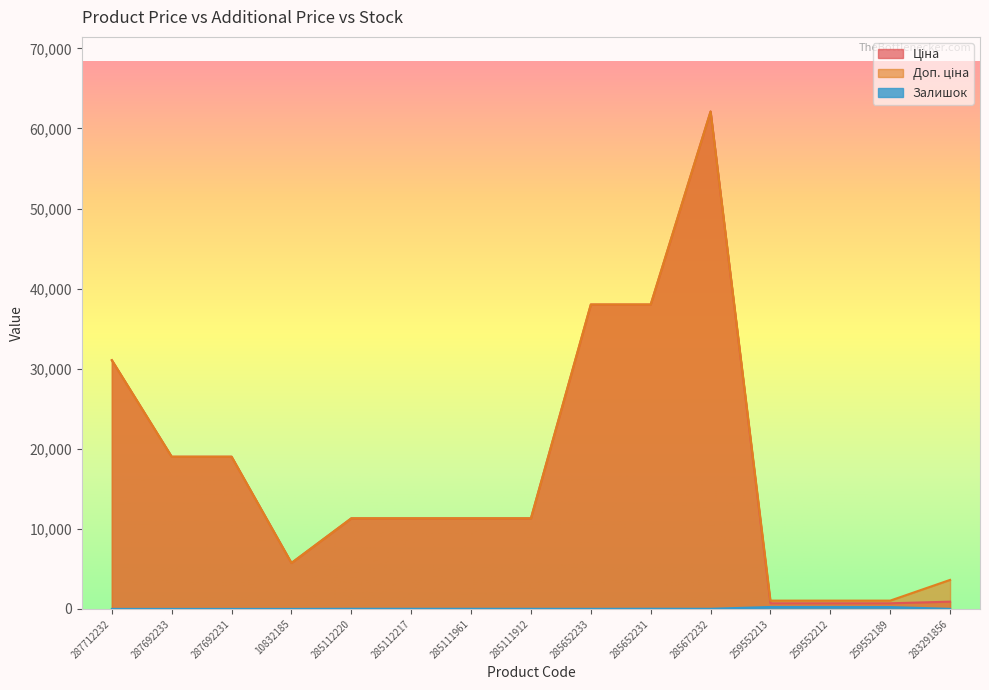

Does the chart display data point markers on the line(s)?

No